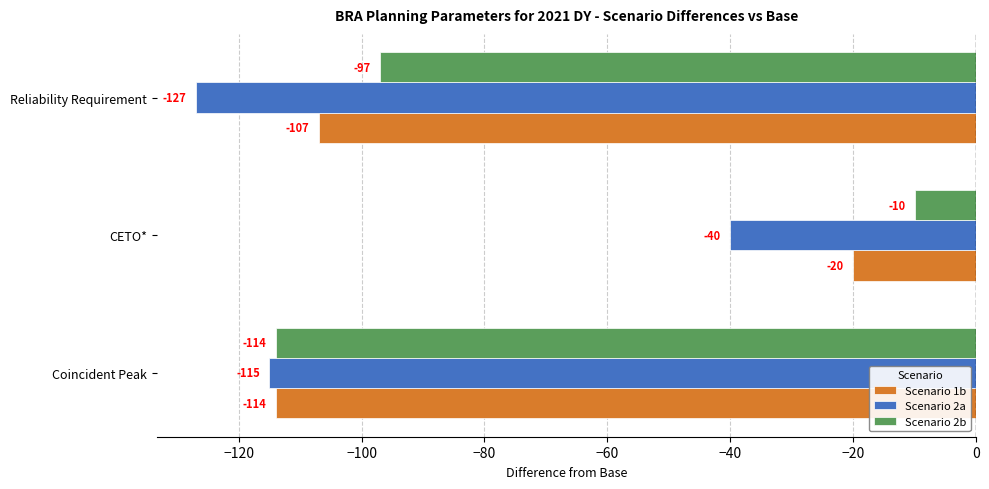

At which category is the sum across all series the highest?

CETO*